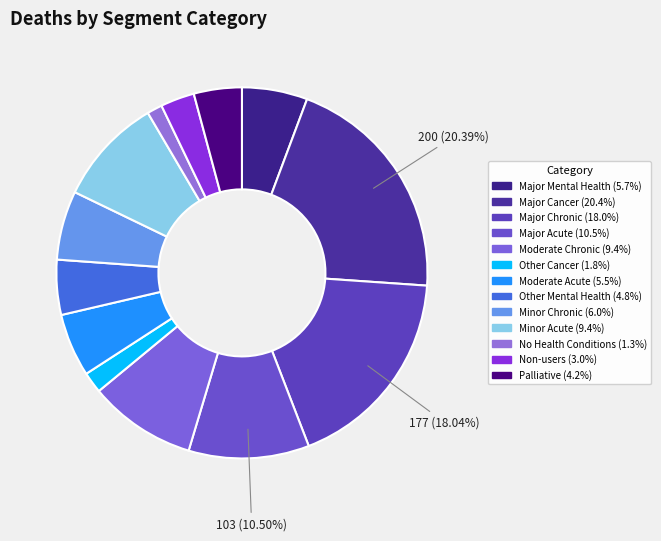

The Minor Chronic slice represents 1% of the pie. True or false?

False